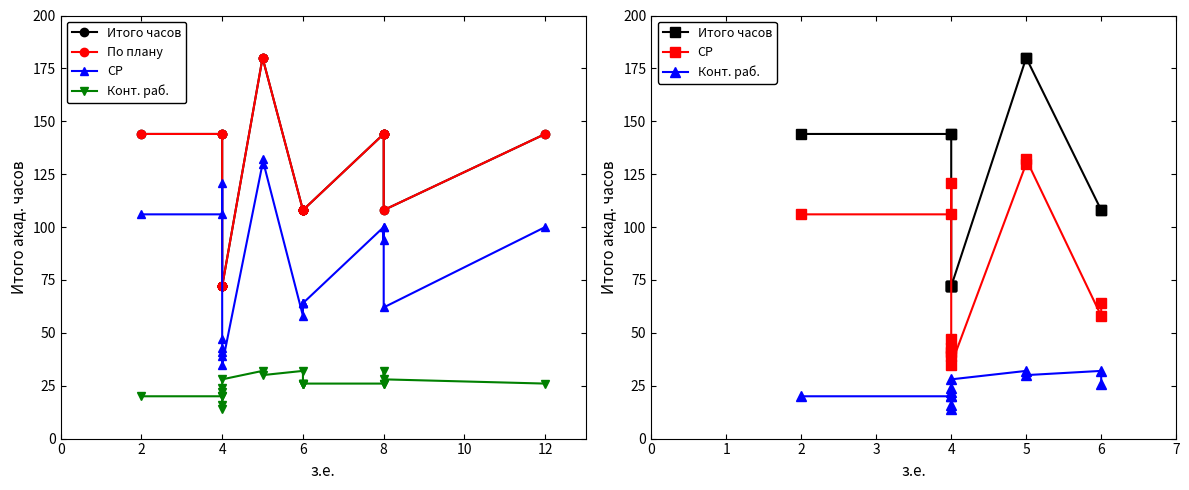

Reading left to right, transcribe all the data shown in this chart.

Итого акад.часов: 144	144	144	144	144	144	180	72	108	144	180	108	72	72	72	72	108	108	108	108
По плану: 144	144	144	144	144	144	180	72	108	144	180	108	72	72	72	72	108	108	108	108
СР: 106	106	121	100	100	94	132	47	62	100	130	58	41	43	39	35	64	64	64	64
Конт. раб.: 20	20	14	26	26	32	30	16	28	26	32	32	22	20	24	28	26	26	26	26